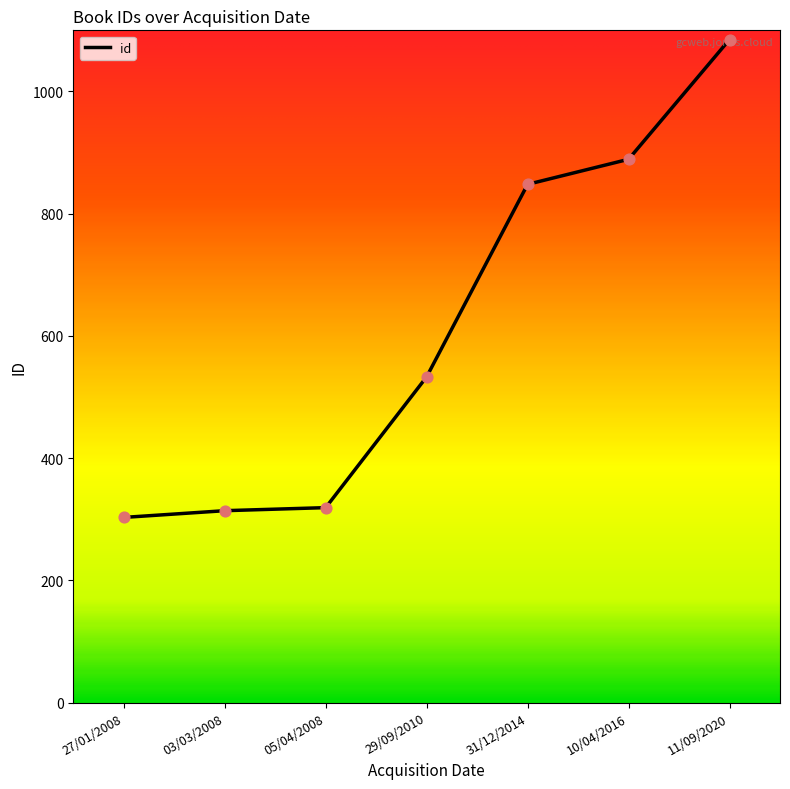

What is the change in value from 03/03/2008 to 10/04/2016?

+575